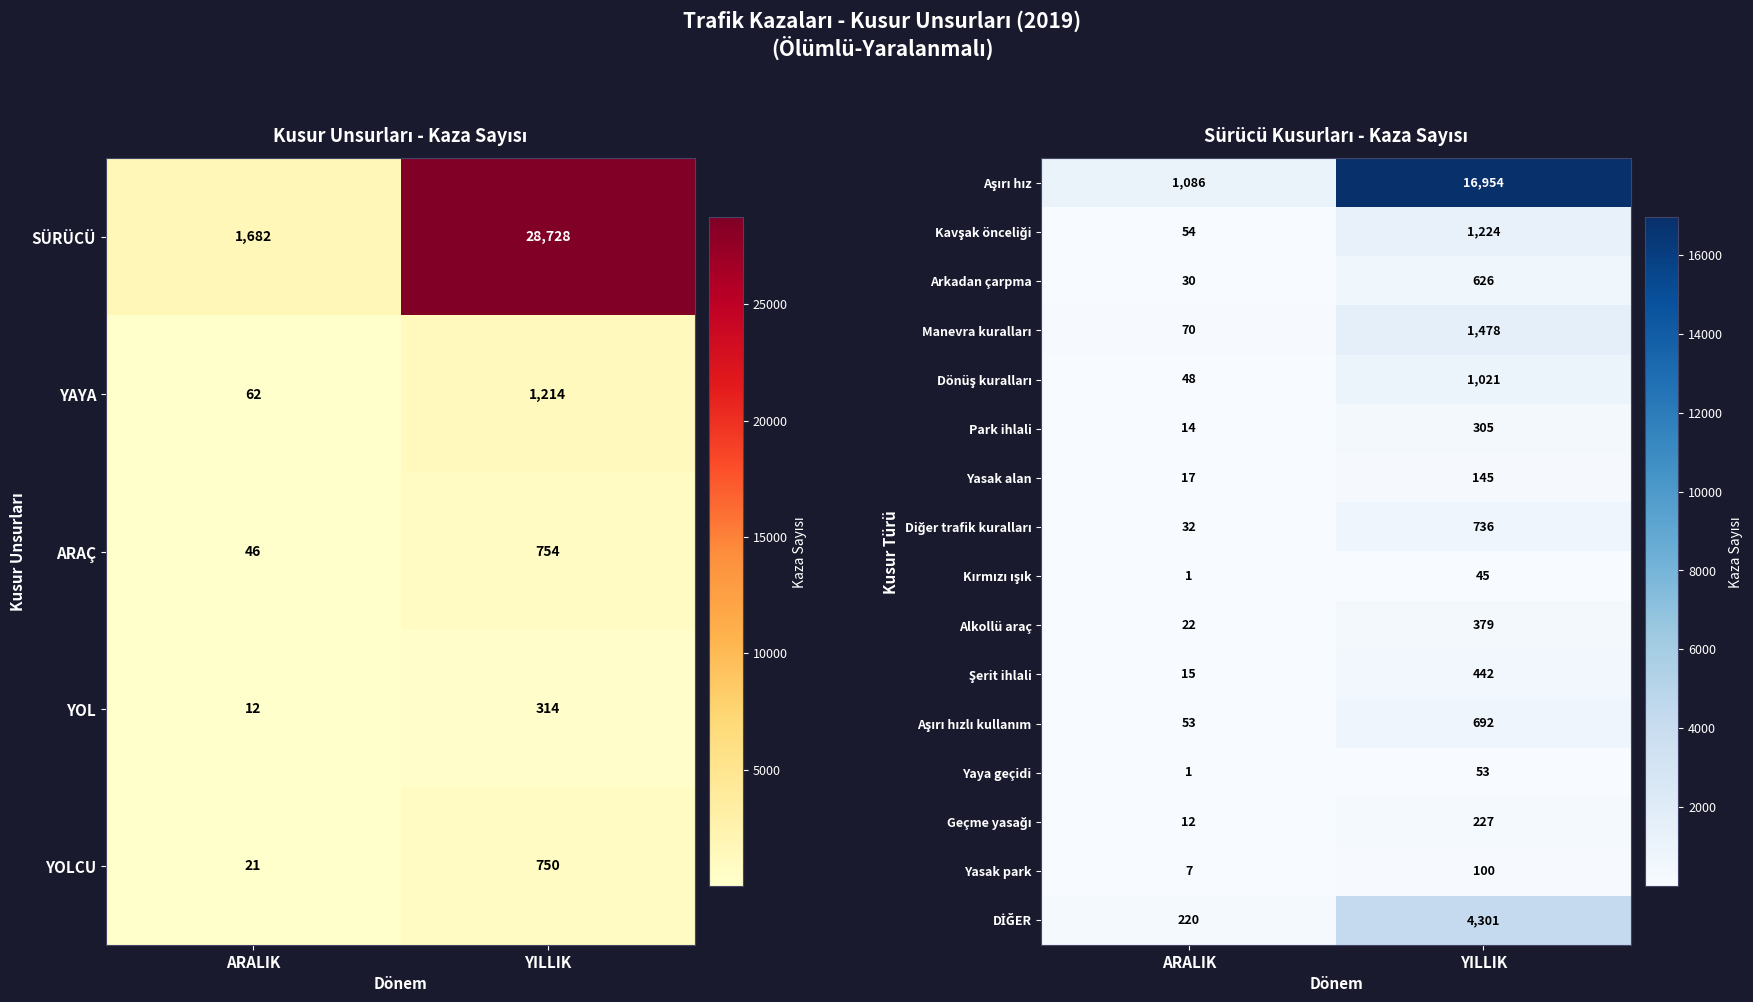

Which category has the highest value in the Alkollü araç series?

YILLIK